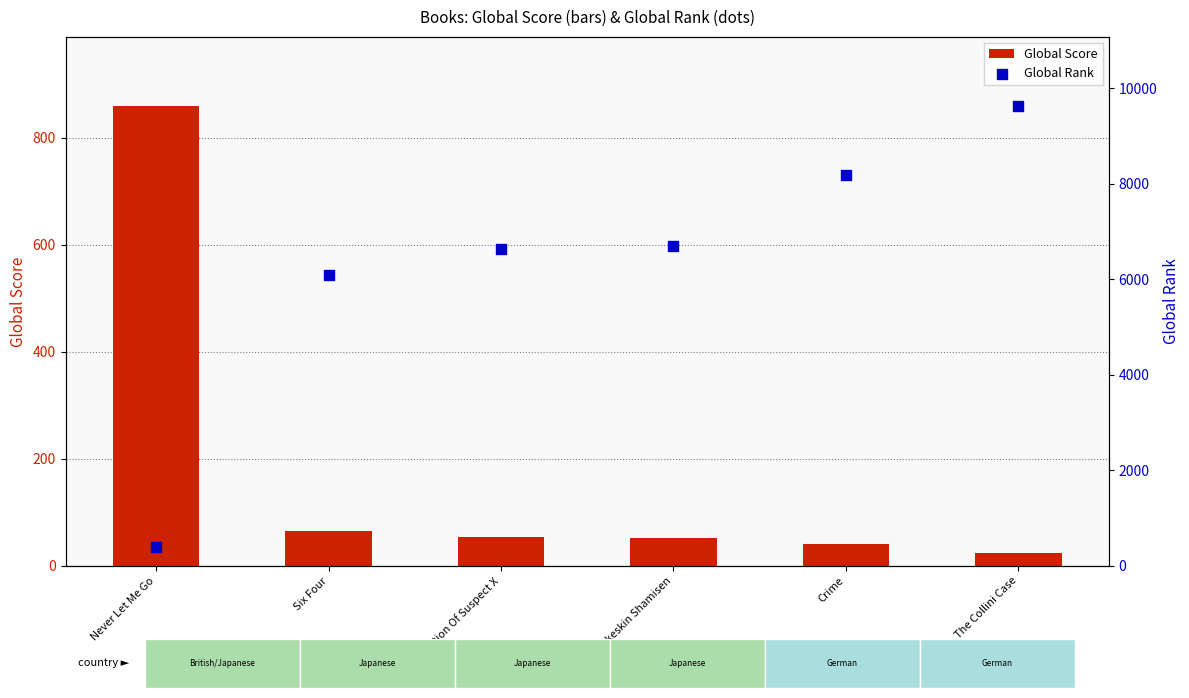

Which series contains the highest Y value?

Global Rank